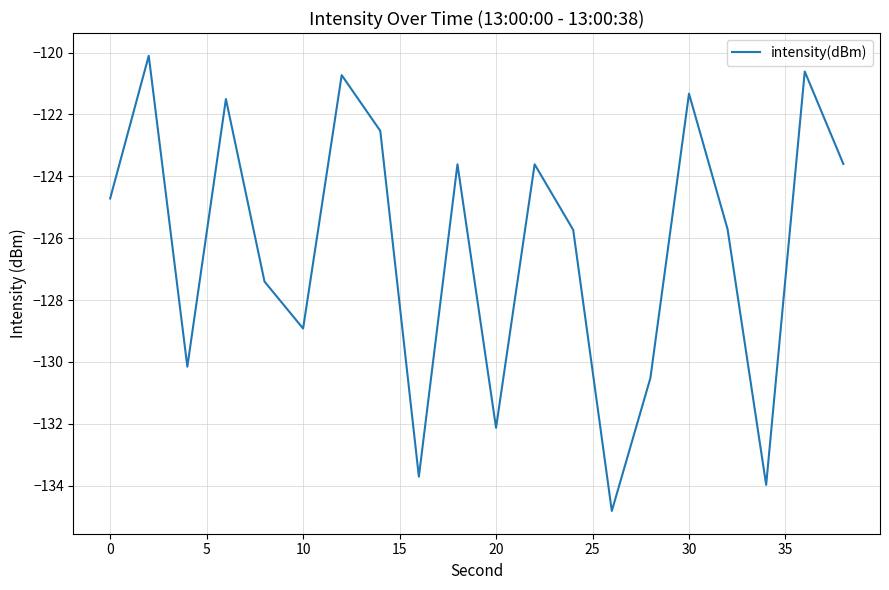

Does the chart have visible grid lines?

Yes